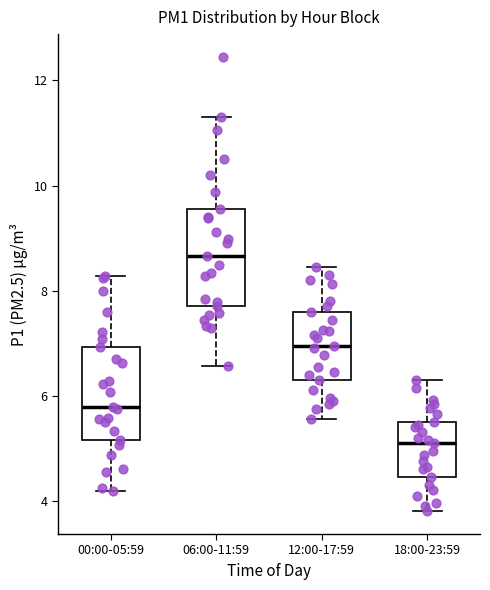

Reading left to right, transcribe this box plot: for each box, give where its median line is, the range the box spans, and where its two whiskers end, as read against the y-axis. The values are not printed on the chart, so give them approximately, as read against the axis.

00:00-05:59: median 5.8, box 5.2 to 7.0, whiskers 4.2 to 8.2
06:00-11:59: median 8.6, box 7.8 to 9.6, whiskers 6.6 to 11.4
12:00-17:59: median 7.0, box 6.4 to 7.6, whiskers 5.6 to 8.4
18:00-23:59: median 5.2, box 4.4 to 5.6, whiskers 3.8 to 6.4